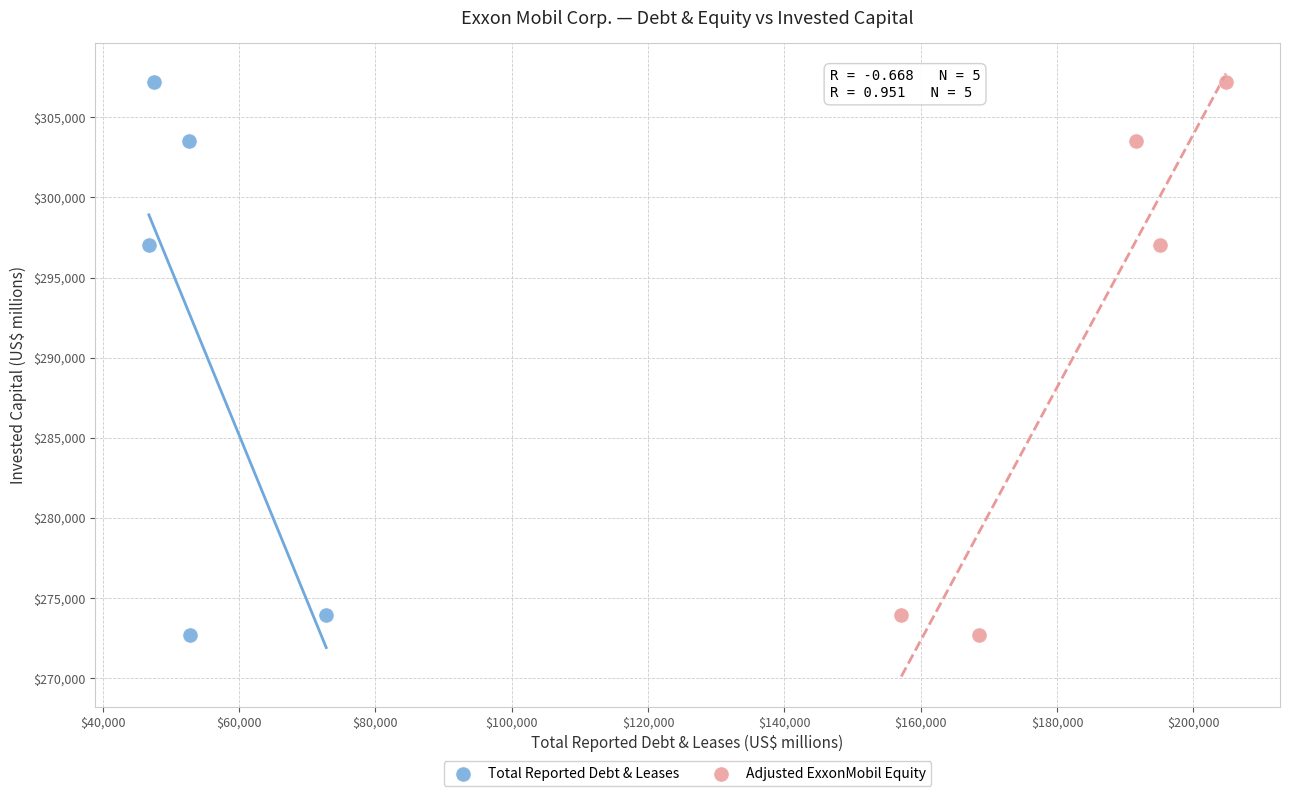

What are all the series names shown in the legend?

Total Reported Debt & Leases, Adjusted ExxonMobil Equity